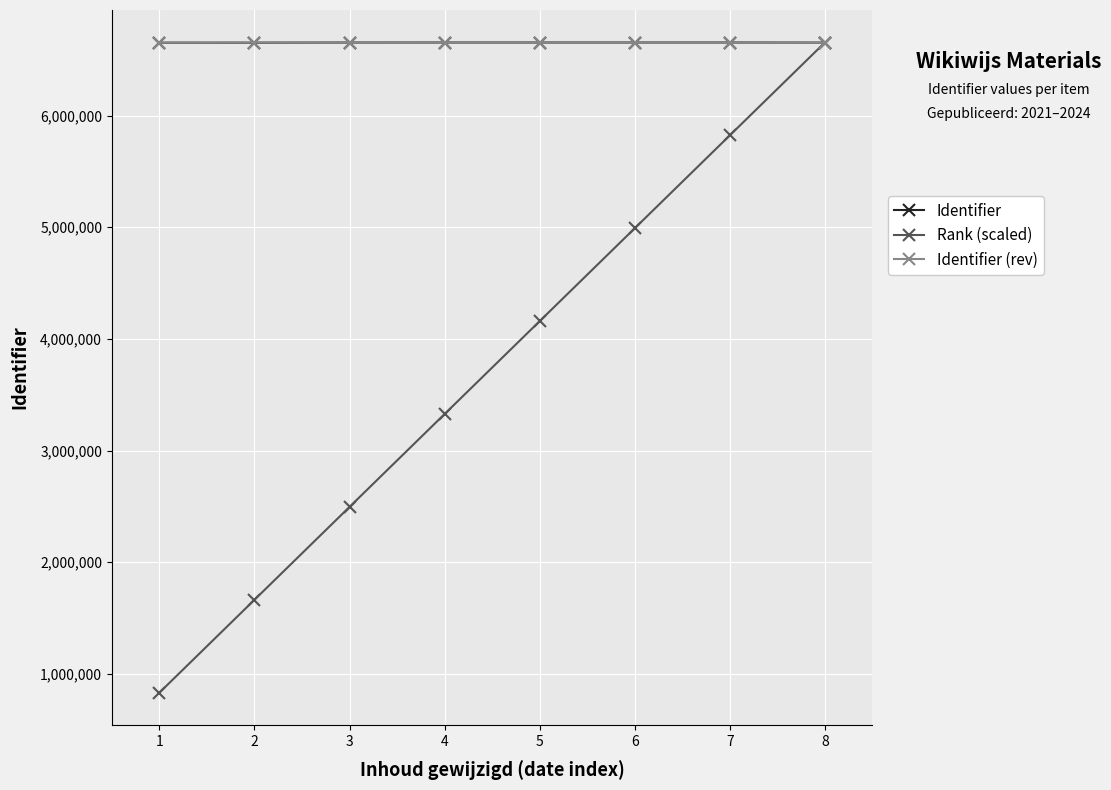

Does the chart display data point markers on the line(s)?

Yes